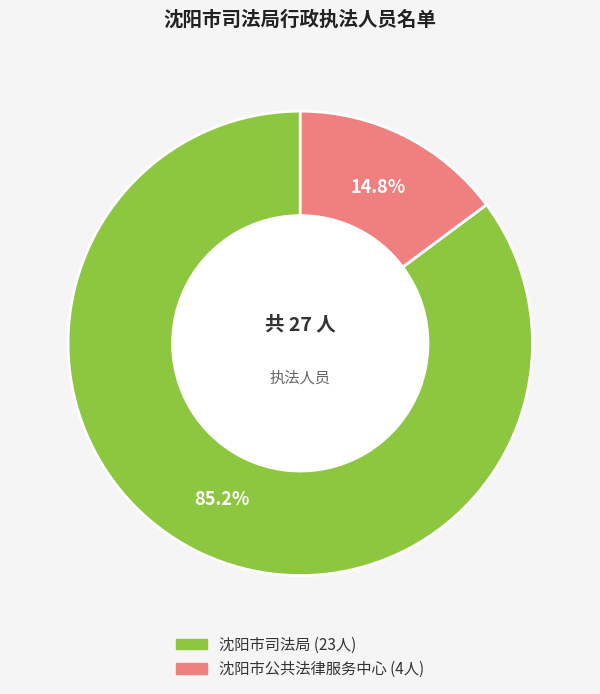

Between 沈阳市公共法律服务中心 and 沈阳市司法局, which is larger?

沈阳市司法局